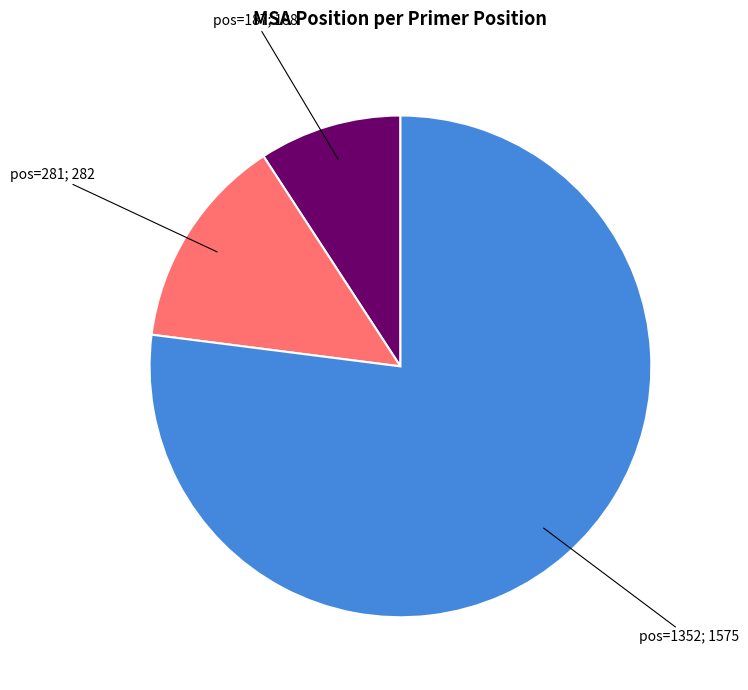

Is there a majority slice in this chart?

Yes